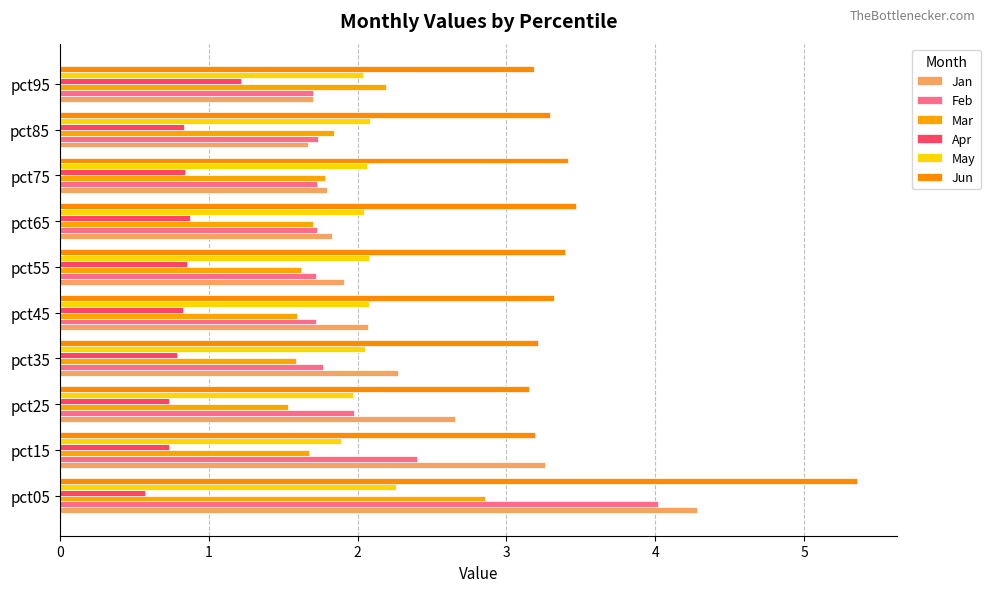

What are all the series names shown in the legend?

Jan, Feb, Mar, Apr, May, Jun